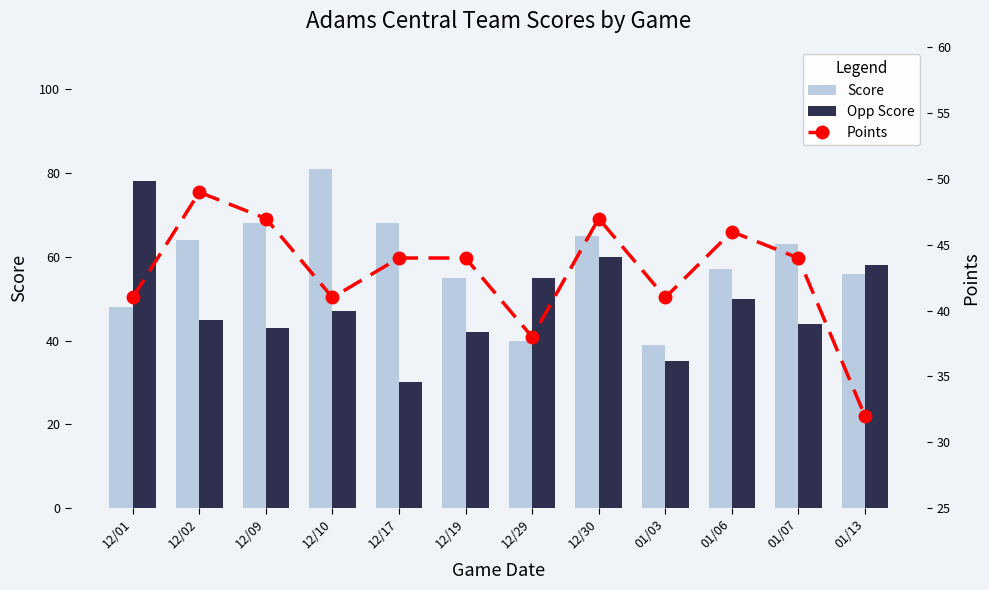

What is the value of the Opp Score bar at the 9th from the left?

35